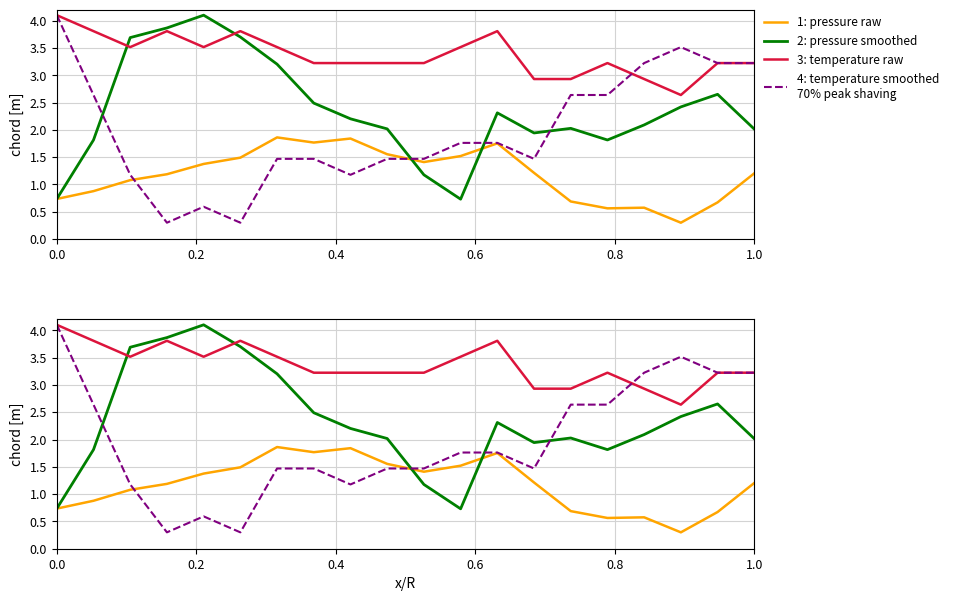

What are all the series names shown in the legend?

1: pressure raw, 2: pressure smoothed, 3: temperature raw, 4: temperature smoothed
70% peak shaving